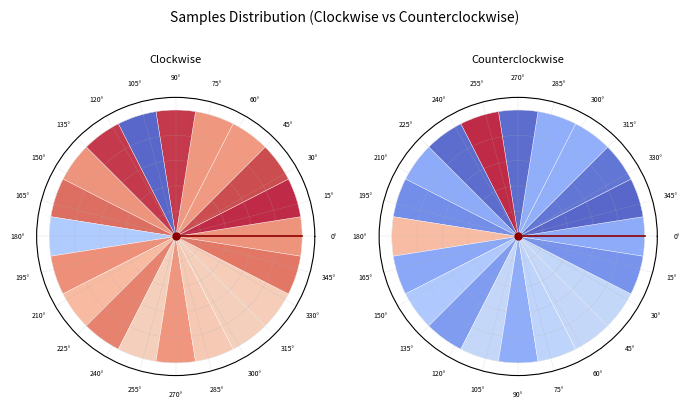

Which has a higher value, 0° or 0°?

0°